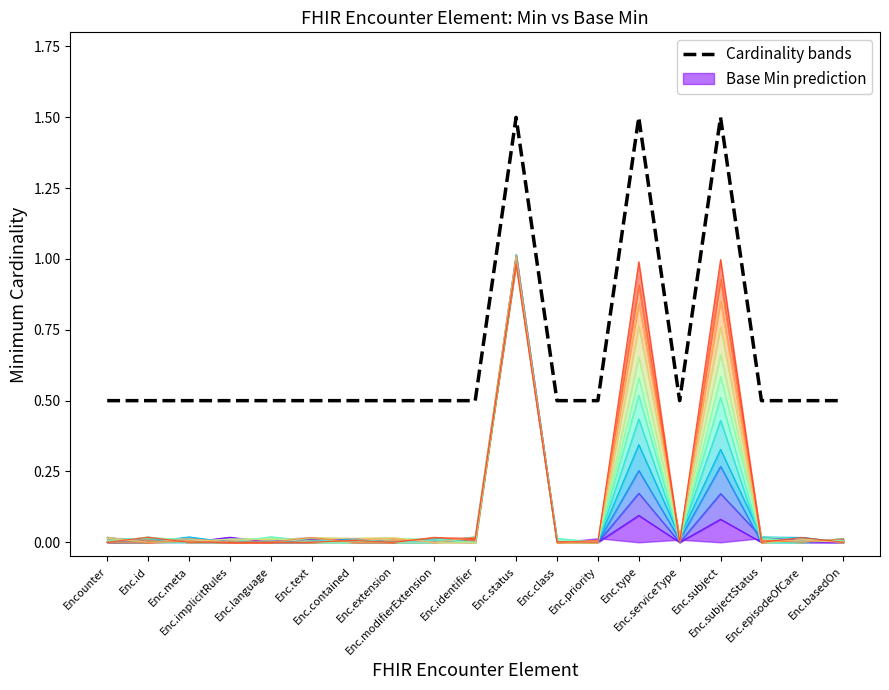

True or false: Base Min has a value of 0.0 at Encounter.language.

True